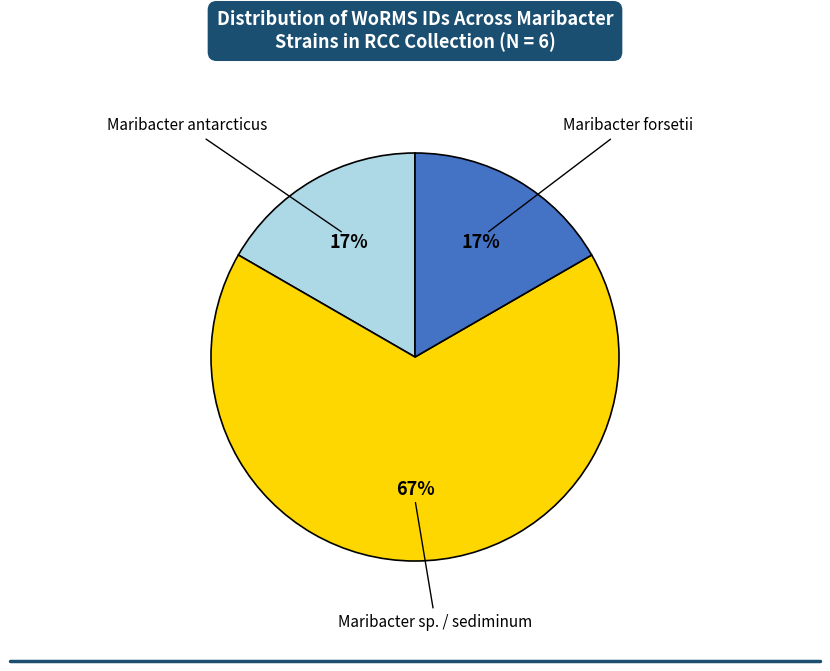

How many segments does this pie chart have?

3